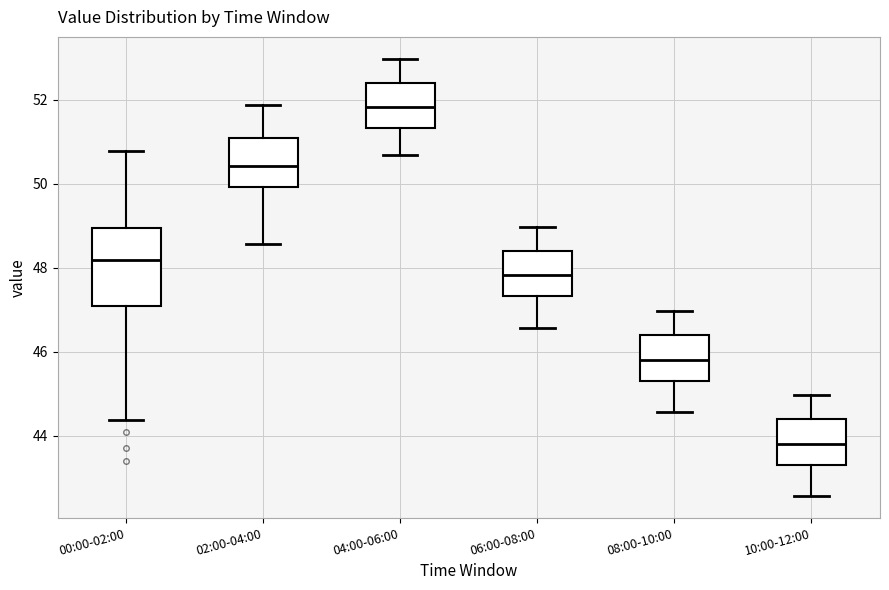

Where is the upper edge of the box for 06:00-08:00 on the y-axis? The values are not printed on the chart, so give them approximately, as read against the axis.

48.4